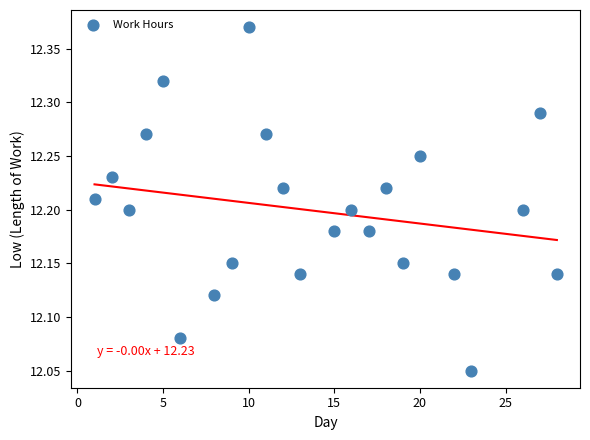

What is the range of Y values (max minus min)?

0.3